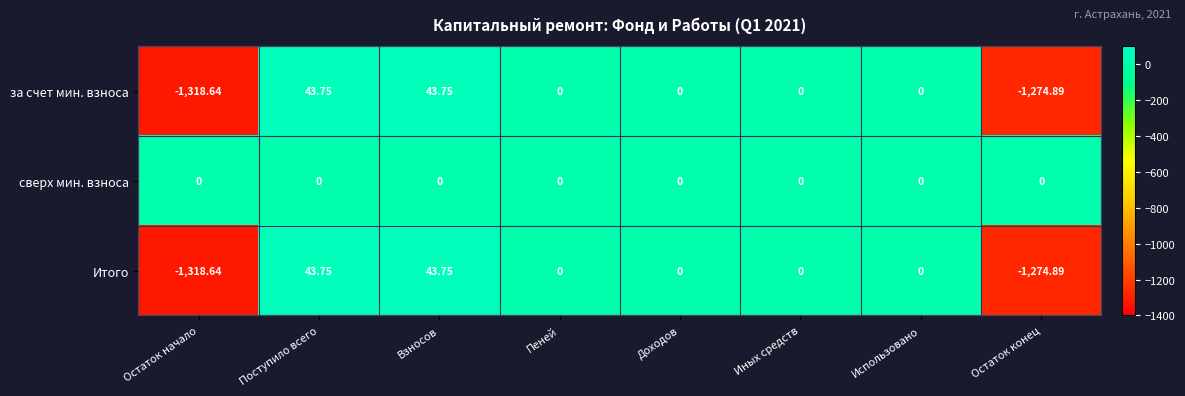

Is the value of сверх мин. взноса at Доходов greater than the value of за счет мин. взноса at Взносов?

No